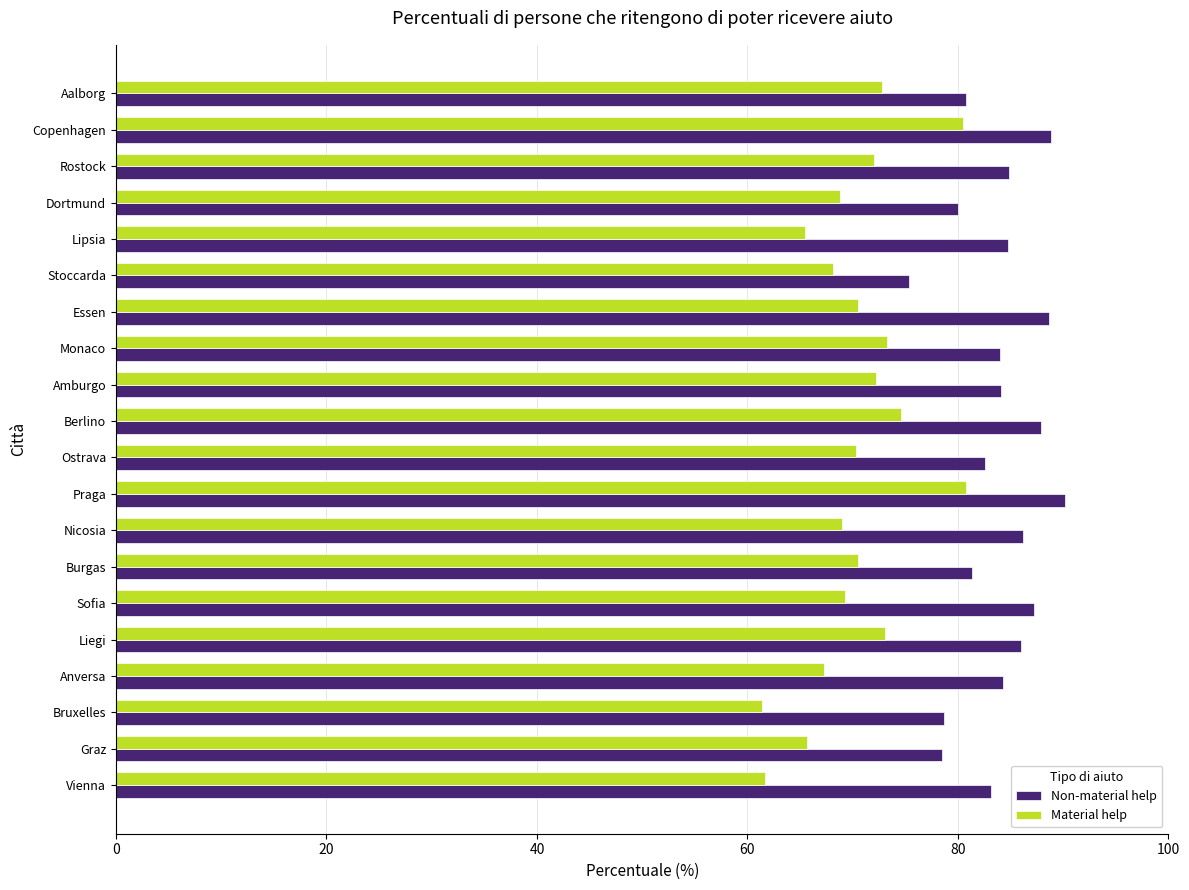

At which label does Non-material help reach its minimum?

Stoccarda